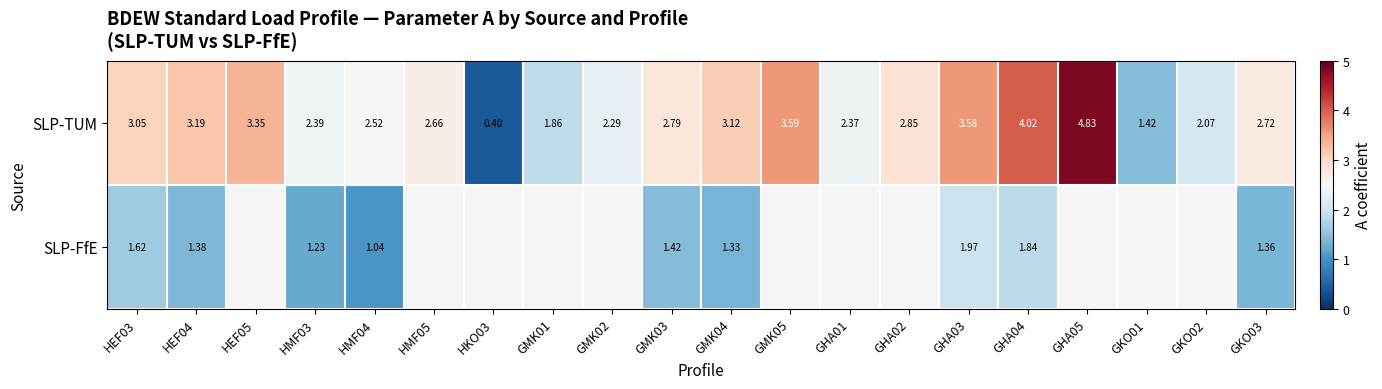

What is the smallest value displayed?

0.4